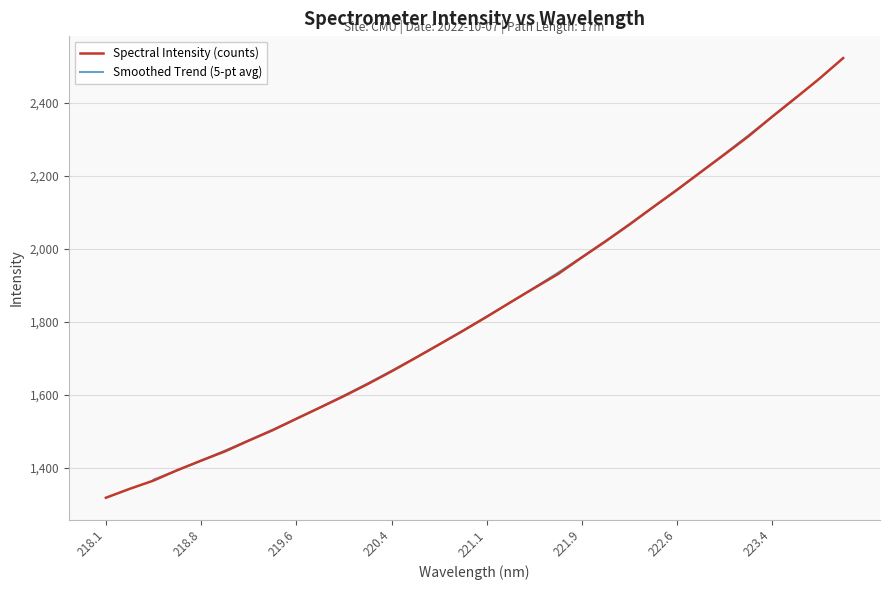

The value of Spectral Intensity (counts) at 220.4 is 972.4. True or false?

False